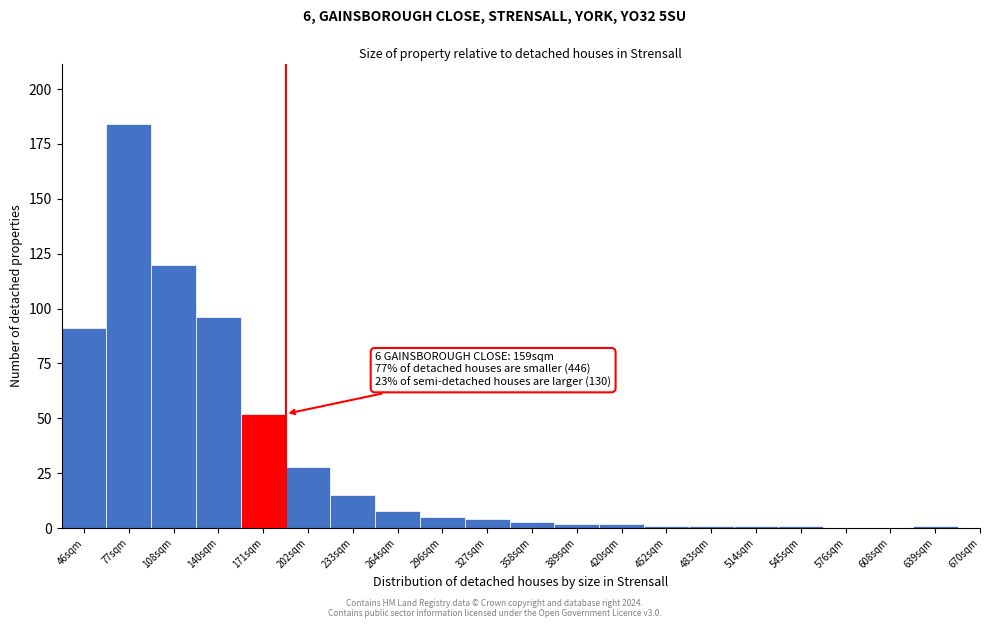

Reading right to left, what are all the values shown in this chart?

639sqm=1	608sqm=0	576sqm=0	545sqm=1	514sqm=1	483sqm=1	452sqm=1	420sqm=2	389sqm=2	358sqm=3	327sqm=4	296sqm=5	264sqm=8	233sqm=15	202sqm=28	171sqm=52	140sqm=96	108sqm=120	77sqm=184	46sqm=91